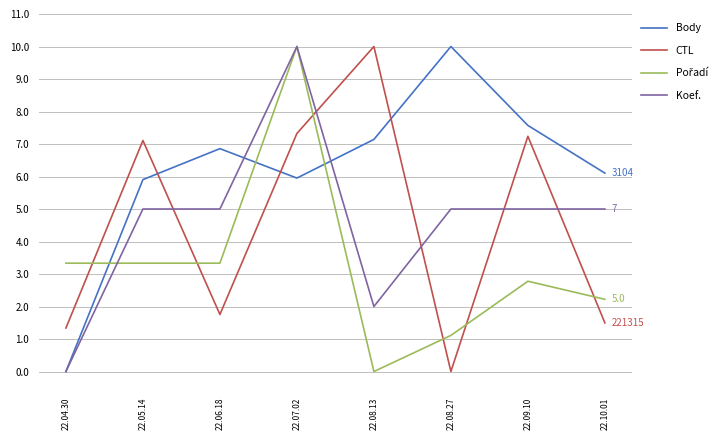

Where do CTL and Koef. first cross each other?

22.05.14 and 22.06.18